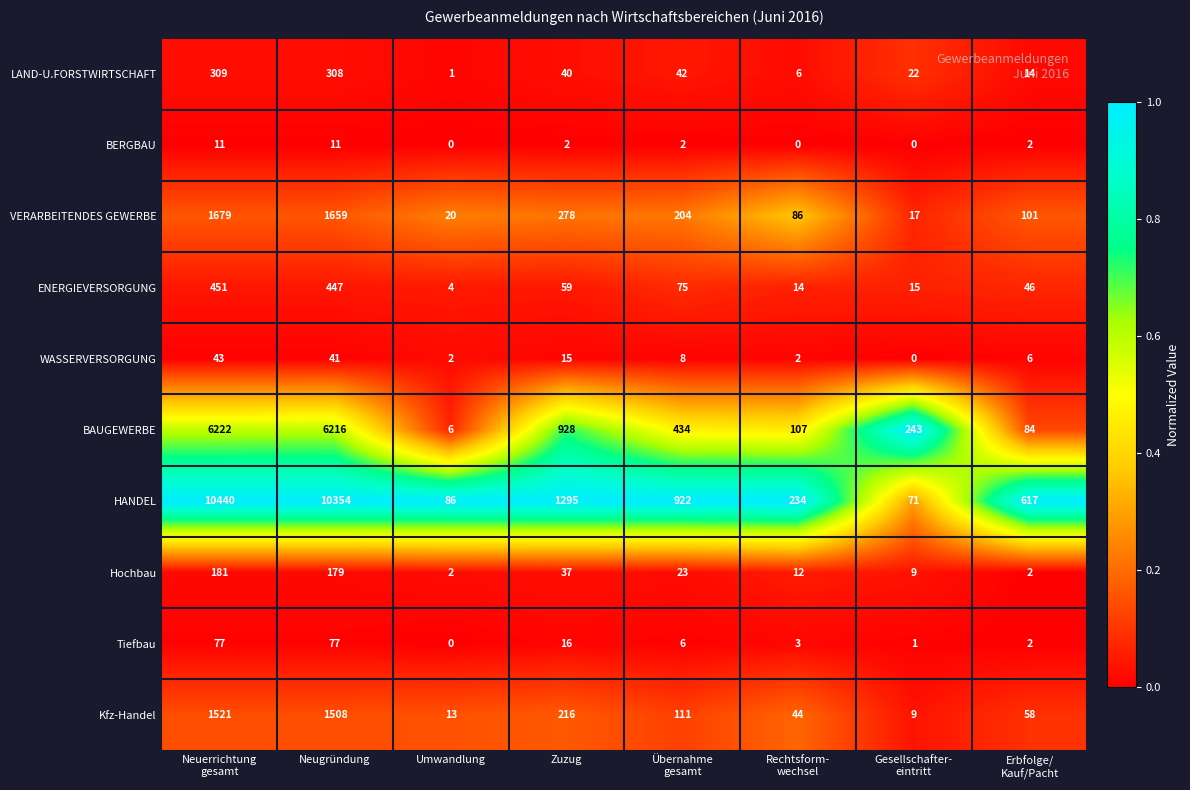

At which label is WASSERVERSORGUNG closest to 21?

Zuzug